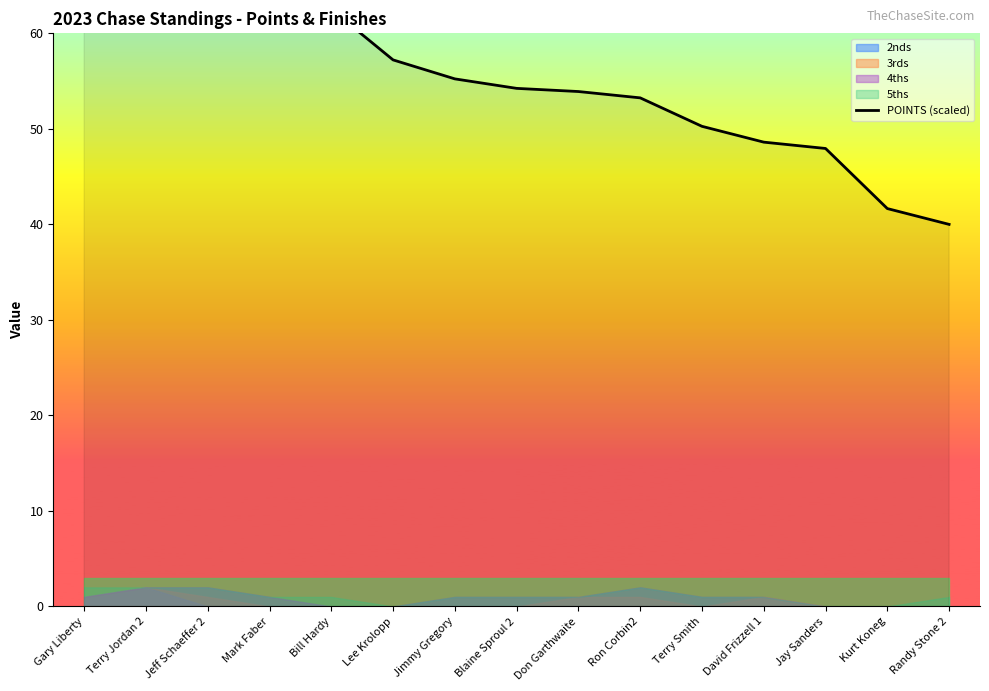

Approximately how many times larger is the value at Randy Stone 2 compared to Lee Krolopp?

0.7